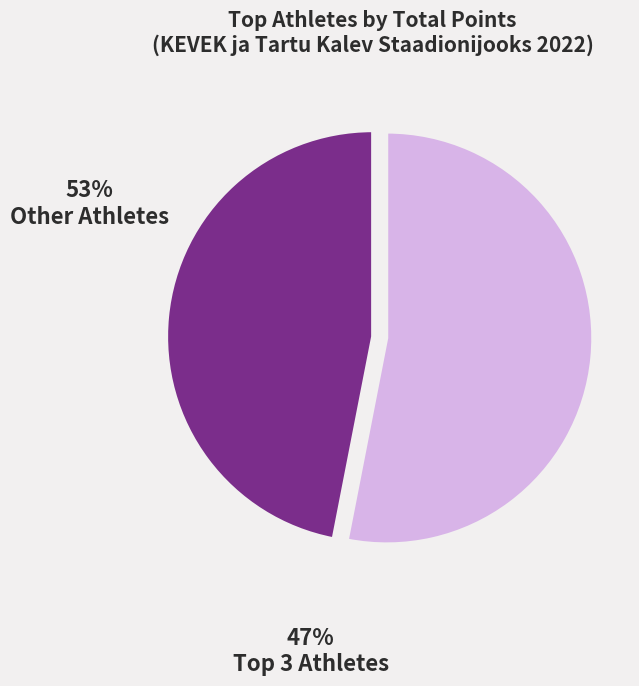

True or false: Other Athletes accounts for 45% of the total.

False